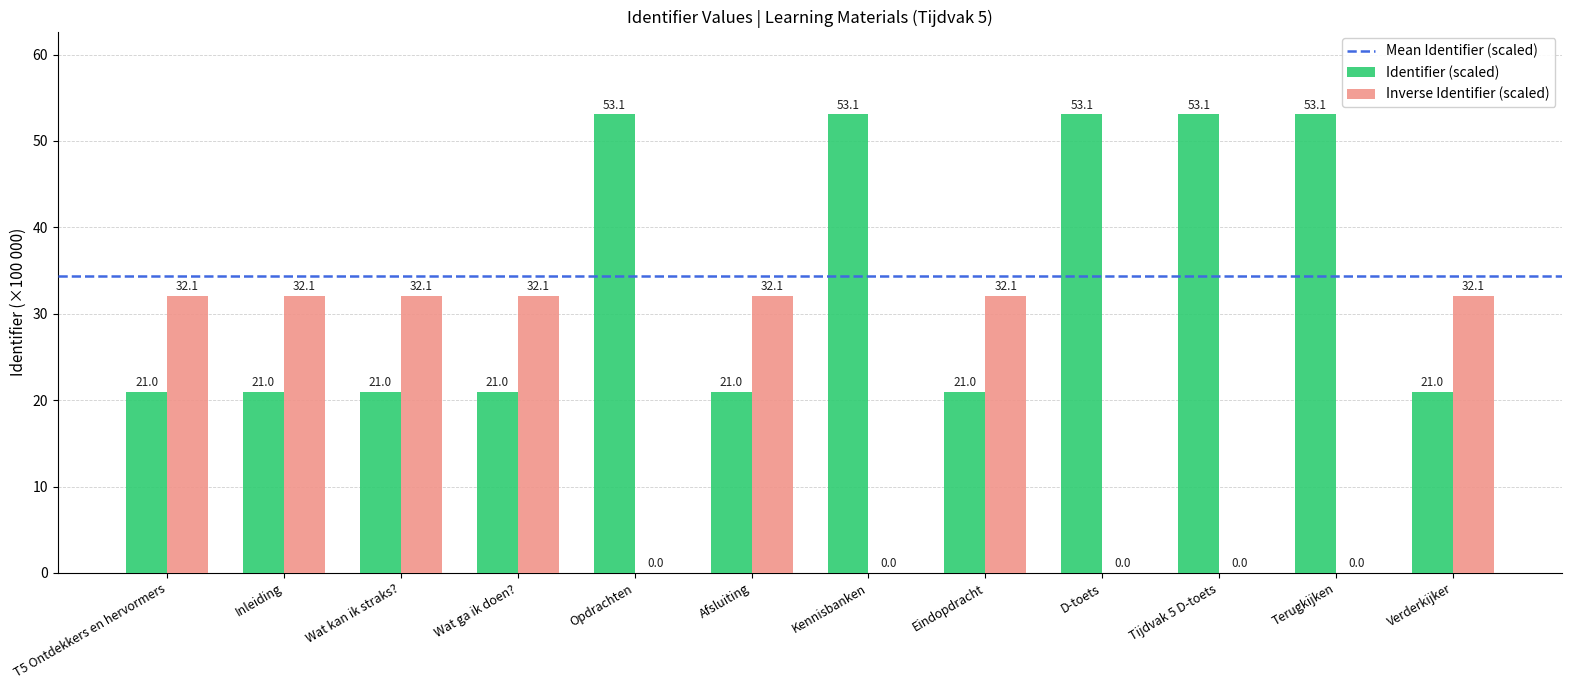

What is the maximum value shown in the chart?

53.1